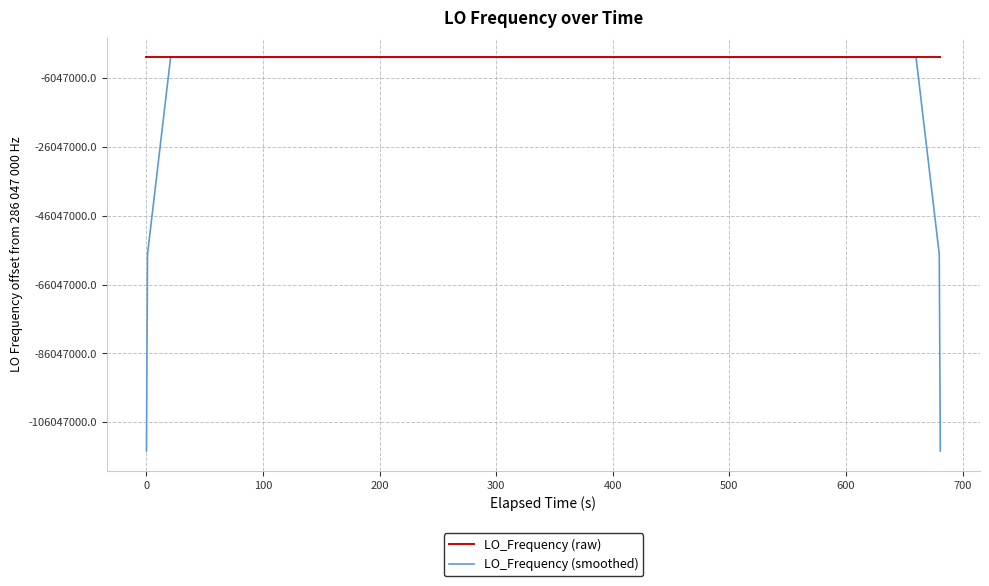

What is the sum of all LO_Frequency (raw) values?

11441879986.8